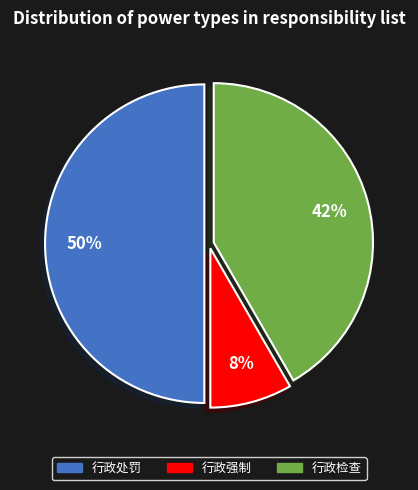

To the nearest percent, what is the difference between the 行政强制 and 行政处罚 slice percentages?

42%